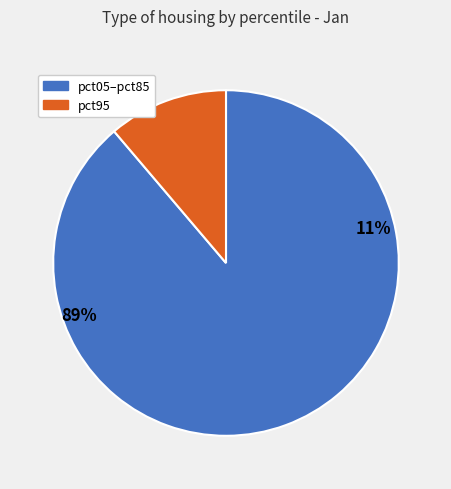

Is pct45 the majority of the pie?

No